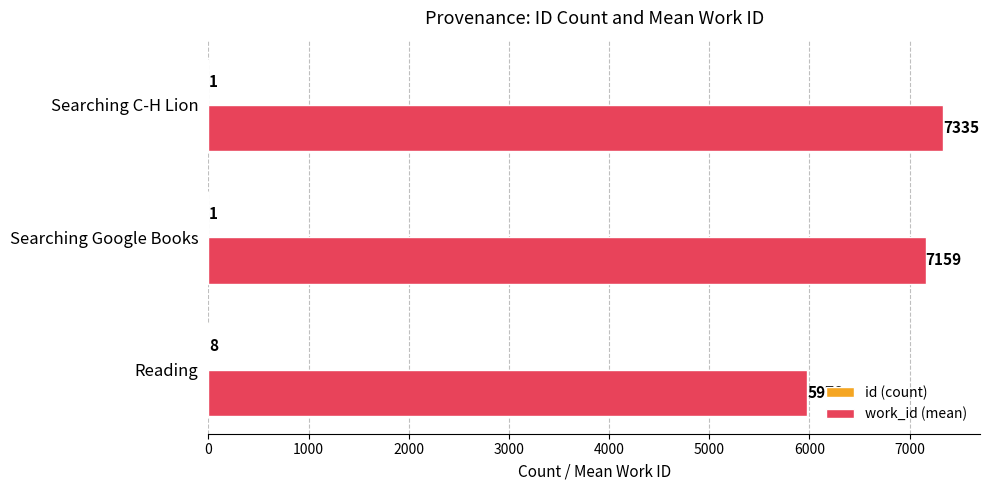

What is the total value across all series at Reading?

5986